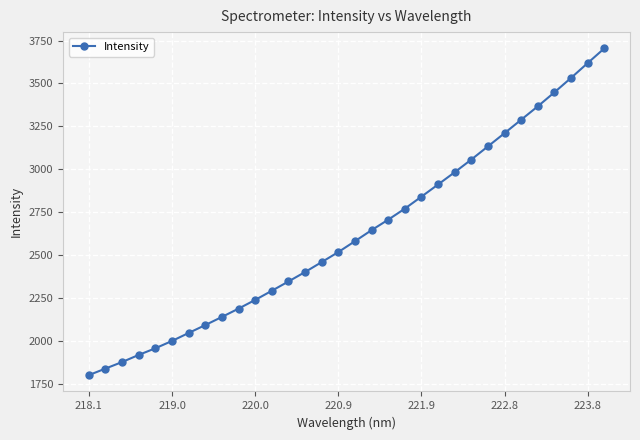

What is the value of the 1st point from the left?

1800.9